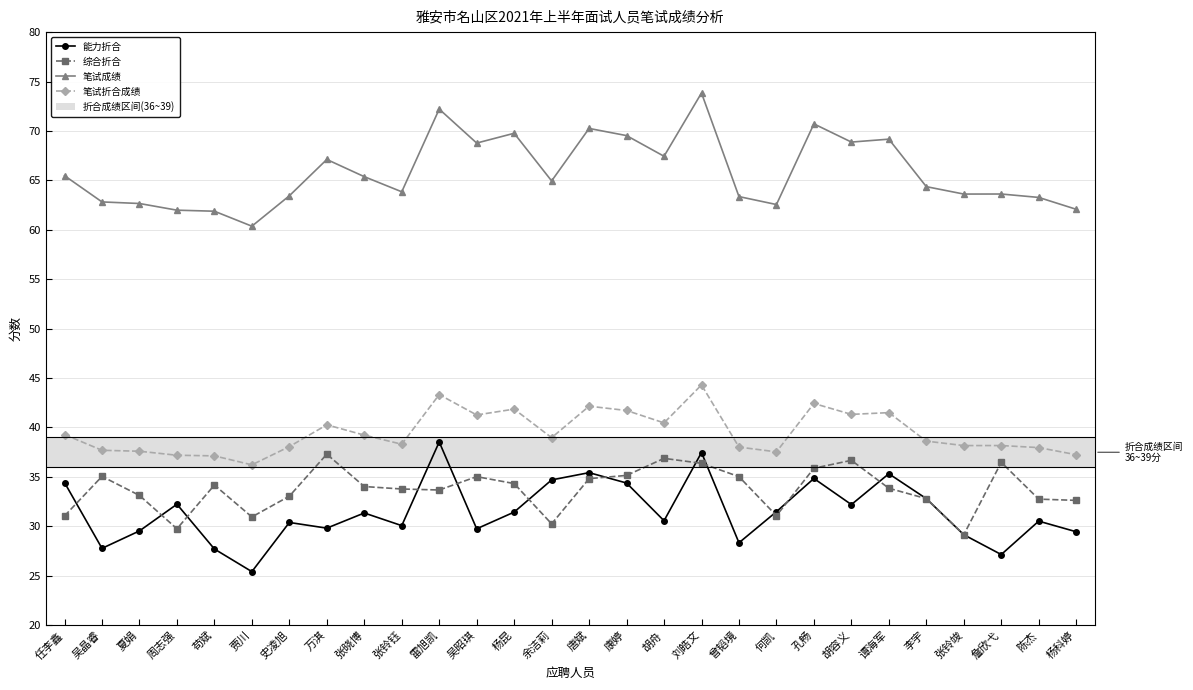

What is the sum of all 笔试成绩 values?

1843.3